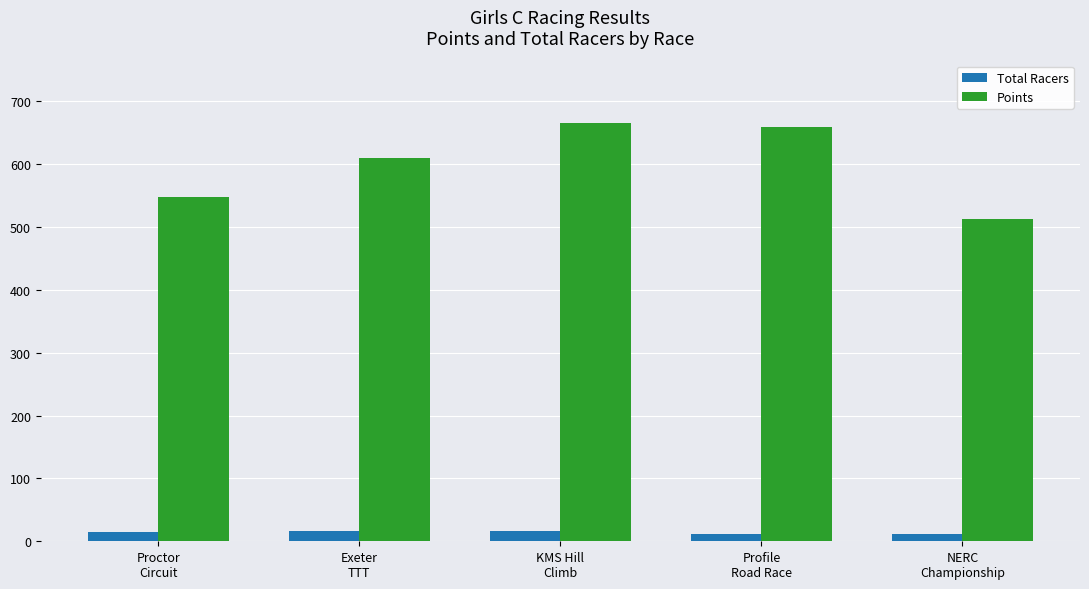

Which series has the widest spread of values?

Points